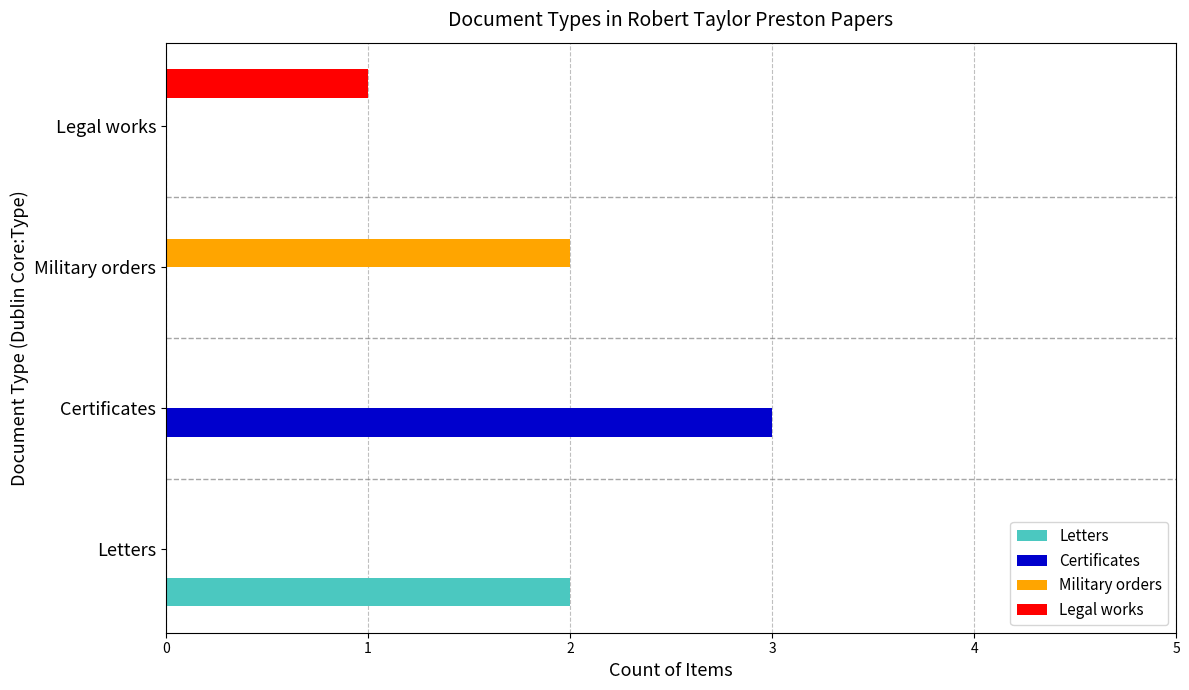

What are all the series names shown in the legend?

Letters, Certificates, Military orders, Legal works